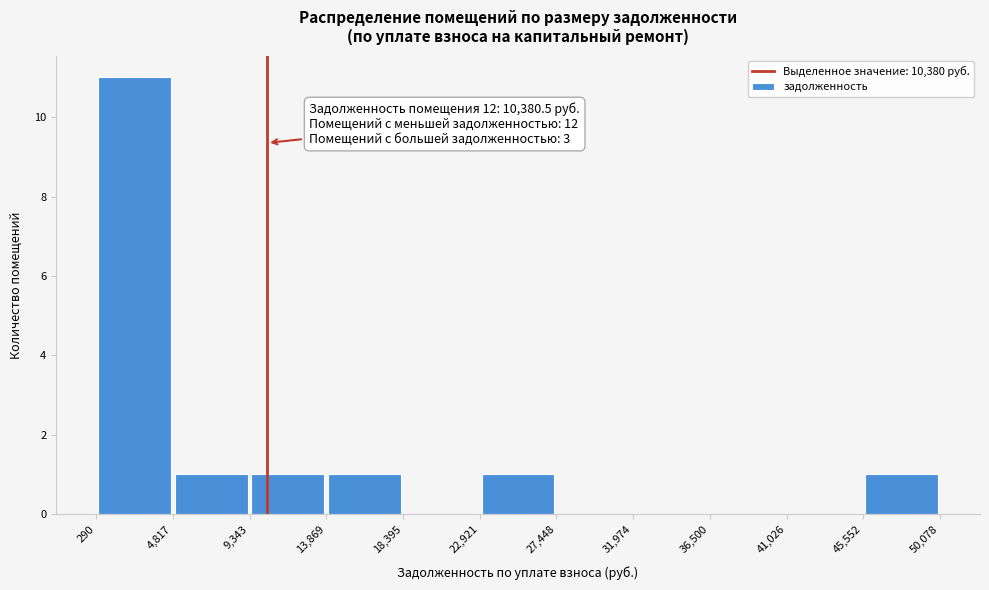

Over which range of the x-axis is the bar tallest?

290 to 4,817